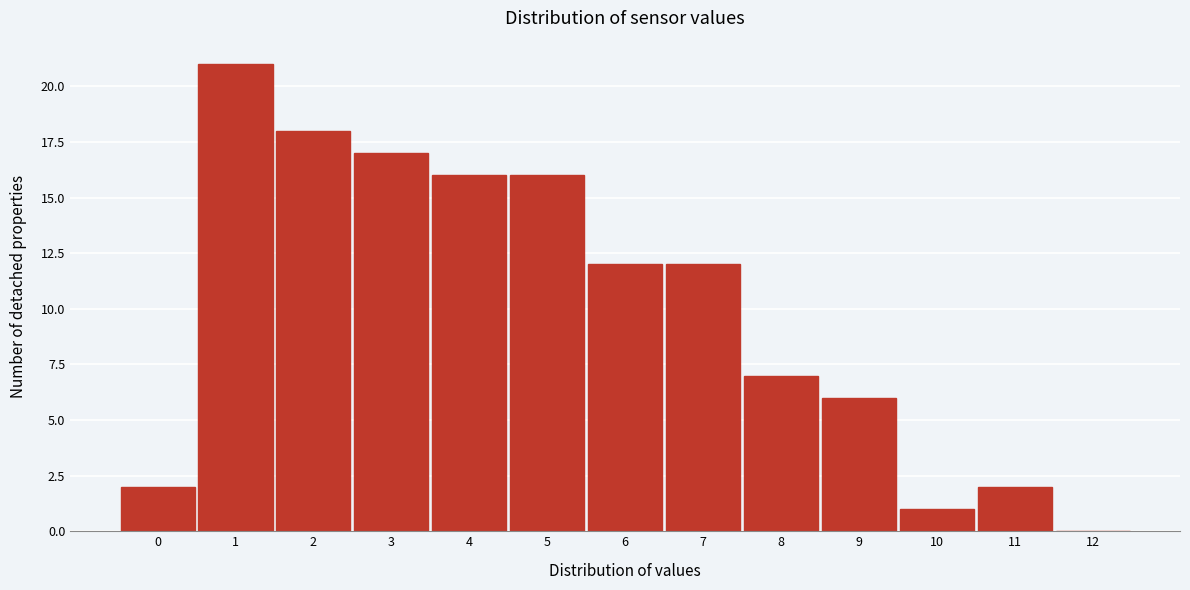

Reading right to left, transcribe all the data shown in this chart.

12=0	11=2	10=1	9=6	8=7	7=12	6=12	5=16	4=16	3=17	2=18	1=21	0=2